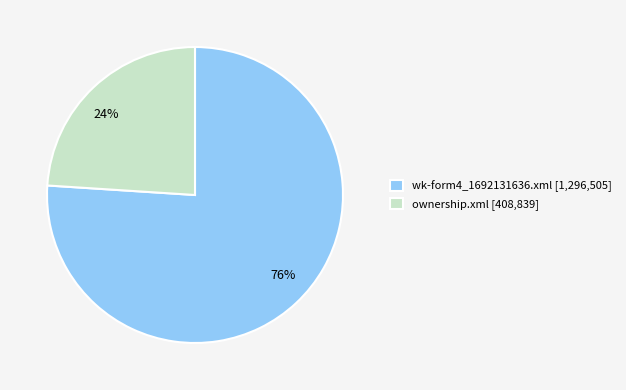

Which category has the biggest portion of the pie?

wk-form4_1692131636.xml